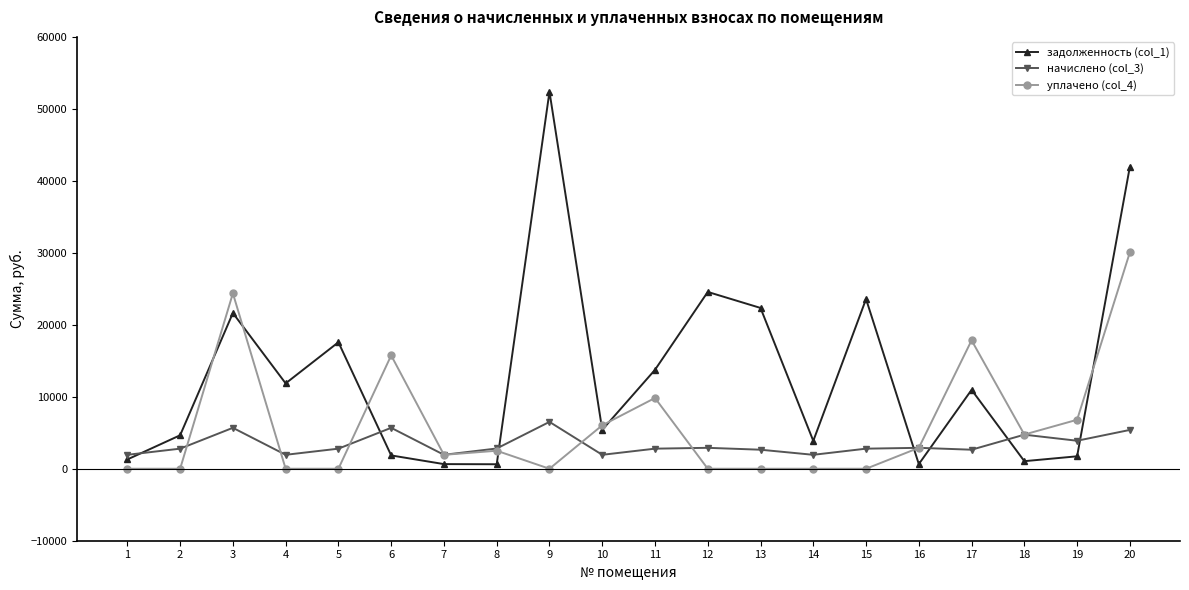

Is the value of уплачено (col_4) at 12 greater than the value of задолженность (col_1) at 9?

No